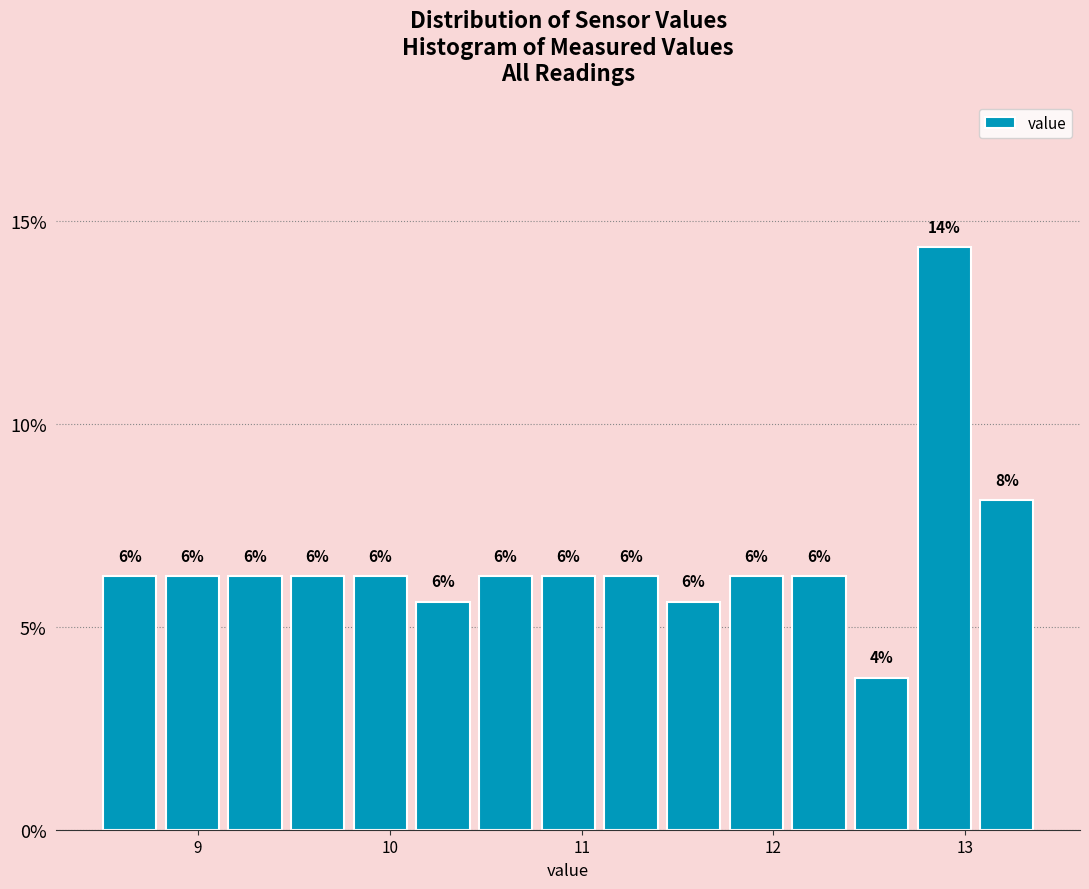

Read against the x-axis, roughly where is the centre of the tallest bar?

12.9